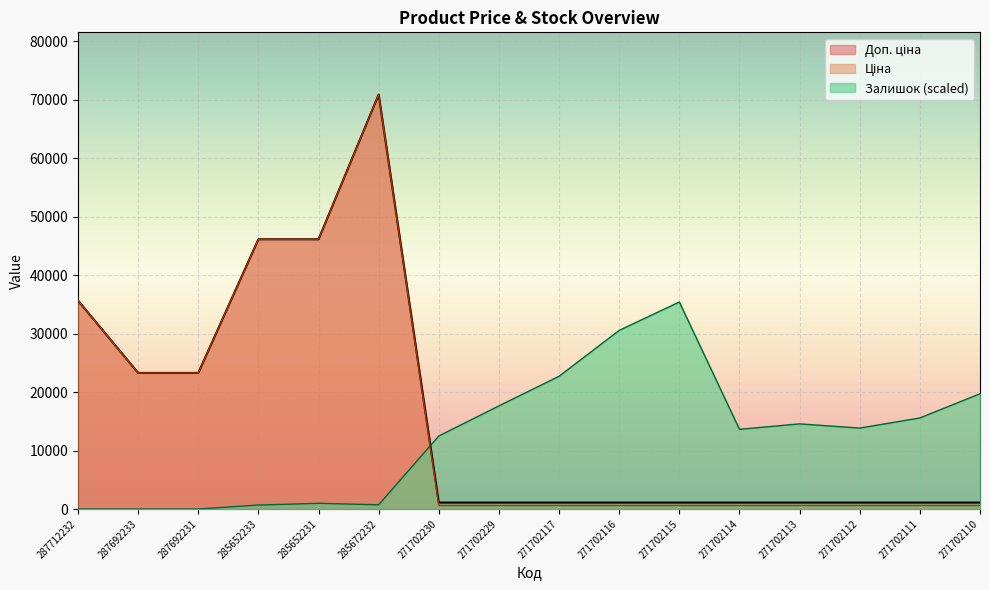

At which label does Залишок reach its minimum?

287712232